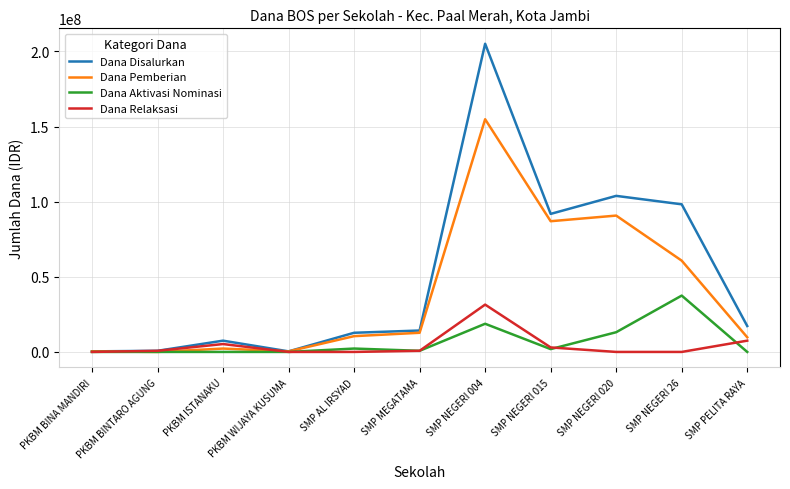

The value of Dana Relaksasi at PKBM BINTARO AGUNG is 750000. True or false?

True